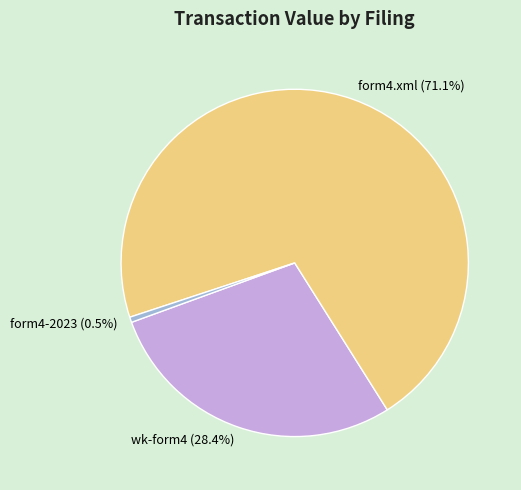

To the nearest percent, what is the difference between the largest and smallest slice percentages?

71%